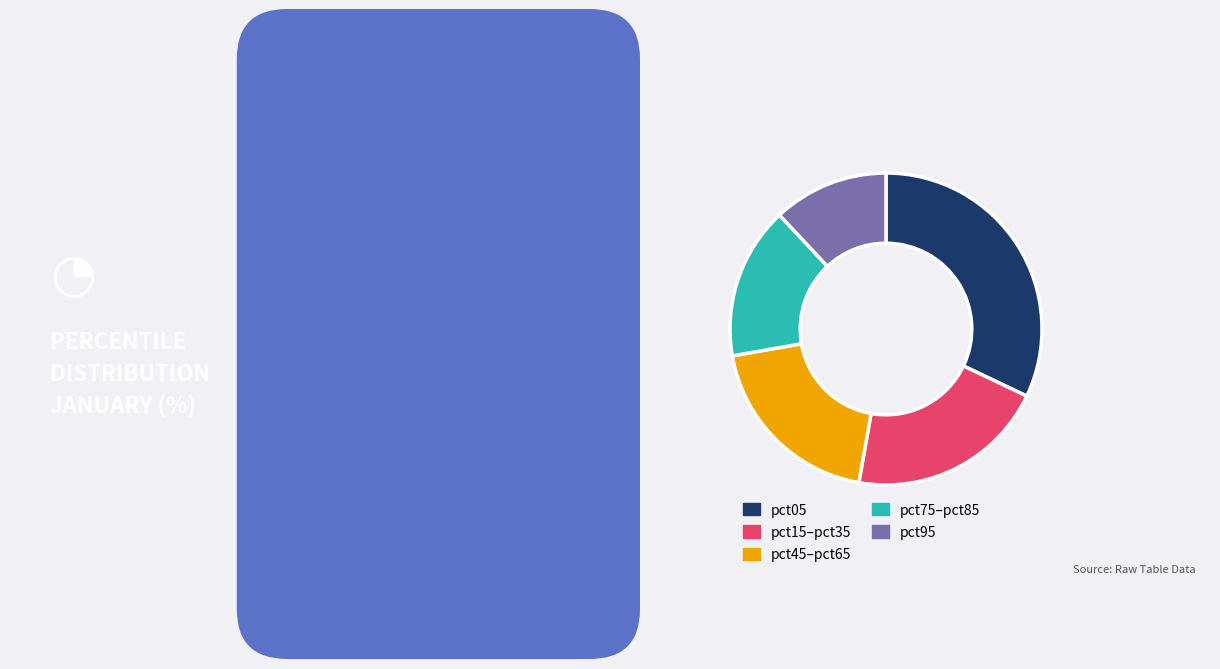

How many slices are in this pie chart?

5